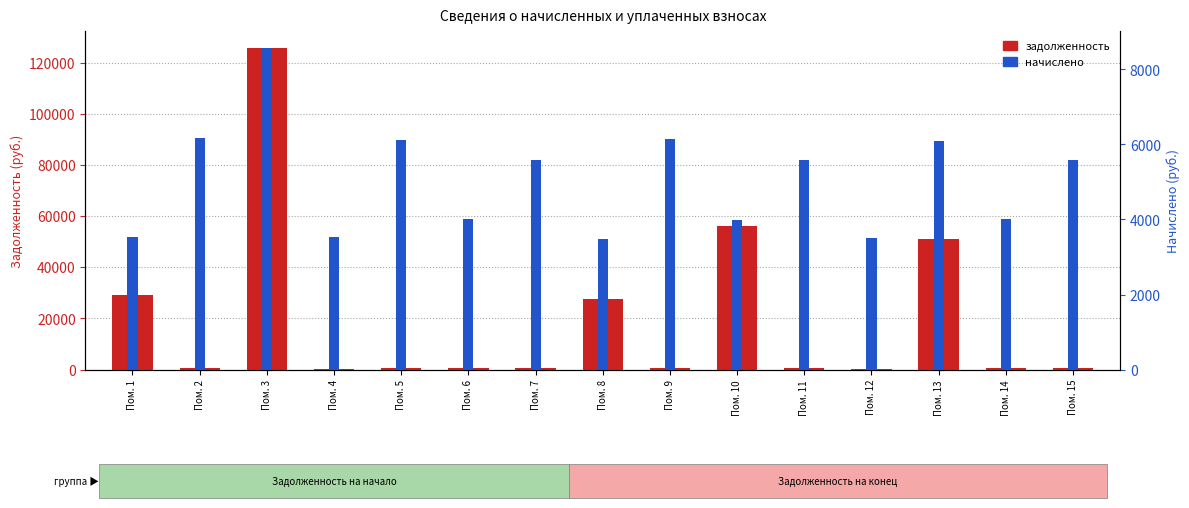

Reading left to right, extract all data points from this chart.

Пом. 1=29277.0	Пом. 2=684.6	Пом. 3=125949.9	Пом. 4=393.5	Пом. 5=679.9	Пом. 6=446.4	Пом. 7=621.1	Пом. 8=27526.5	Пом. 9=681.8	Пом. 10=56134.3	Пом. 11=622.0	Пом. 12=389.5	Пом. 13=51203.7	Пом. 14=444.6	Пом. 15=619.2